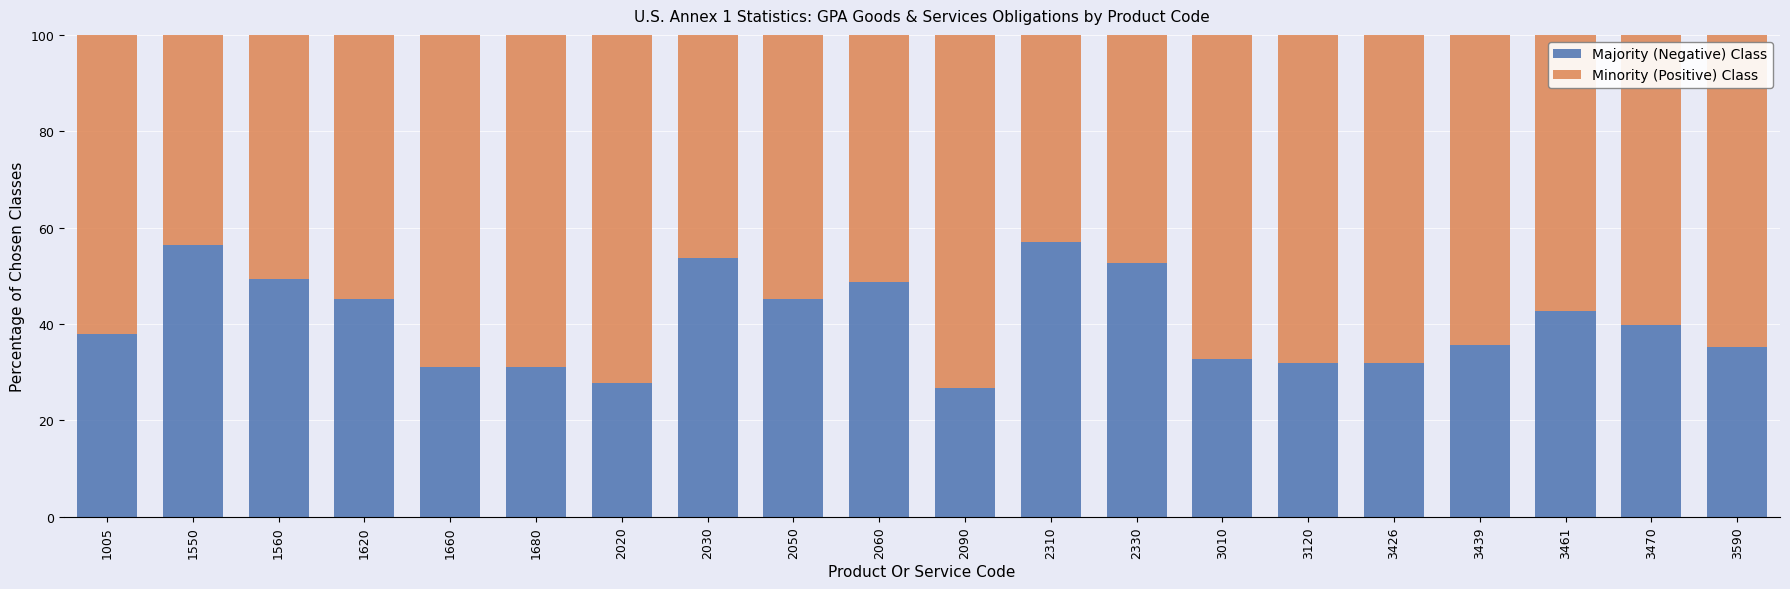

What is the total value across all series at 1680?

100.0